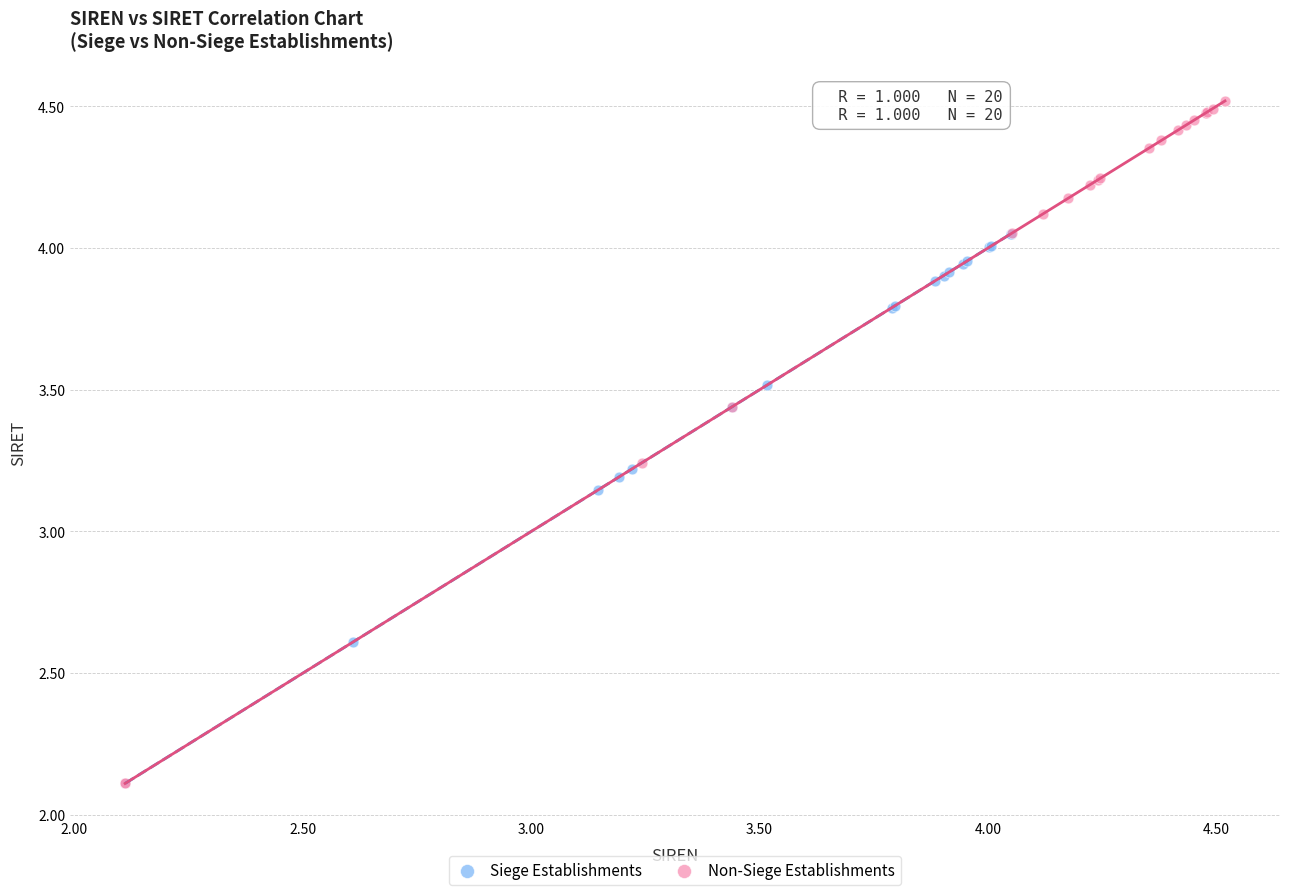

What are all the series names shown in the legend?

Siege Establishments, Non-Siege Establishments